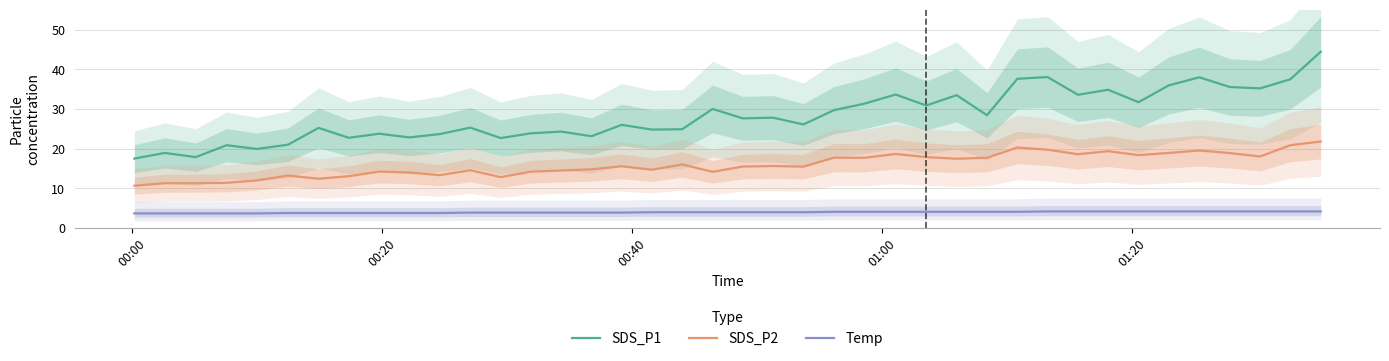

True or false: SDS_P2 and Temp cross at least once.

False